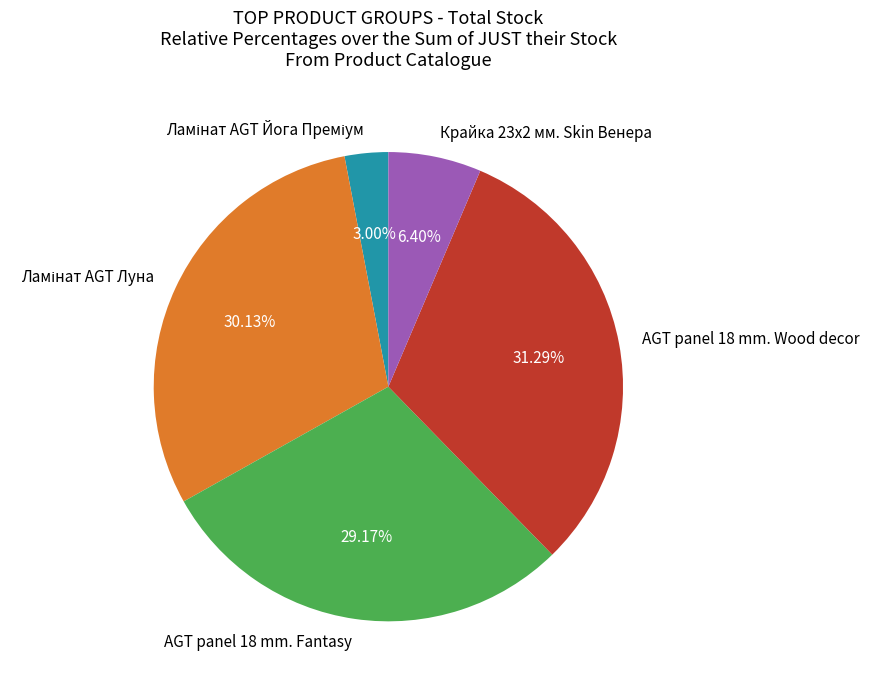

How many segments does this pie chart have?

5